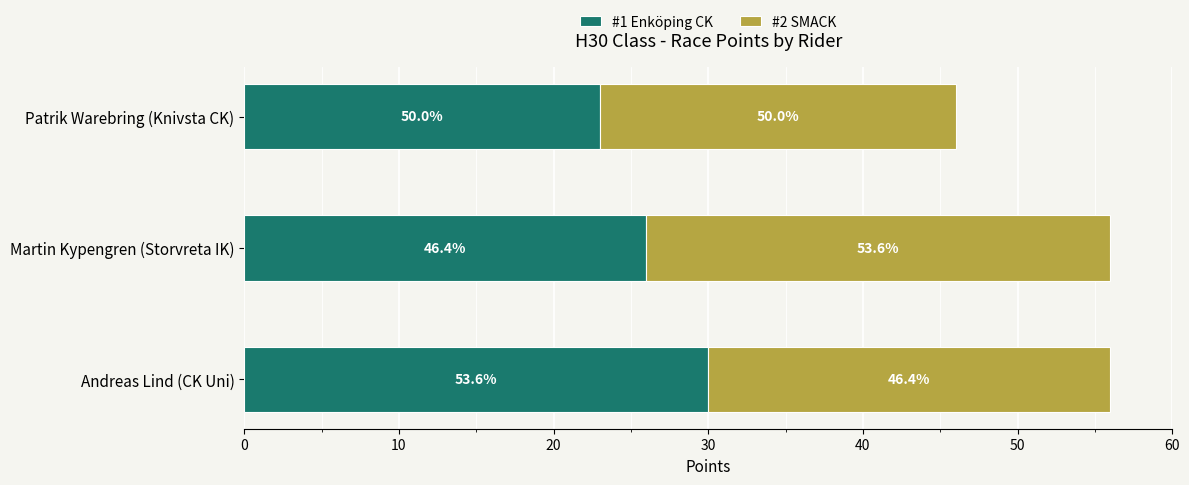

Which series has the largest range (max minus min)?

#1 Enköping CK